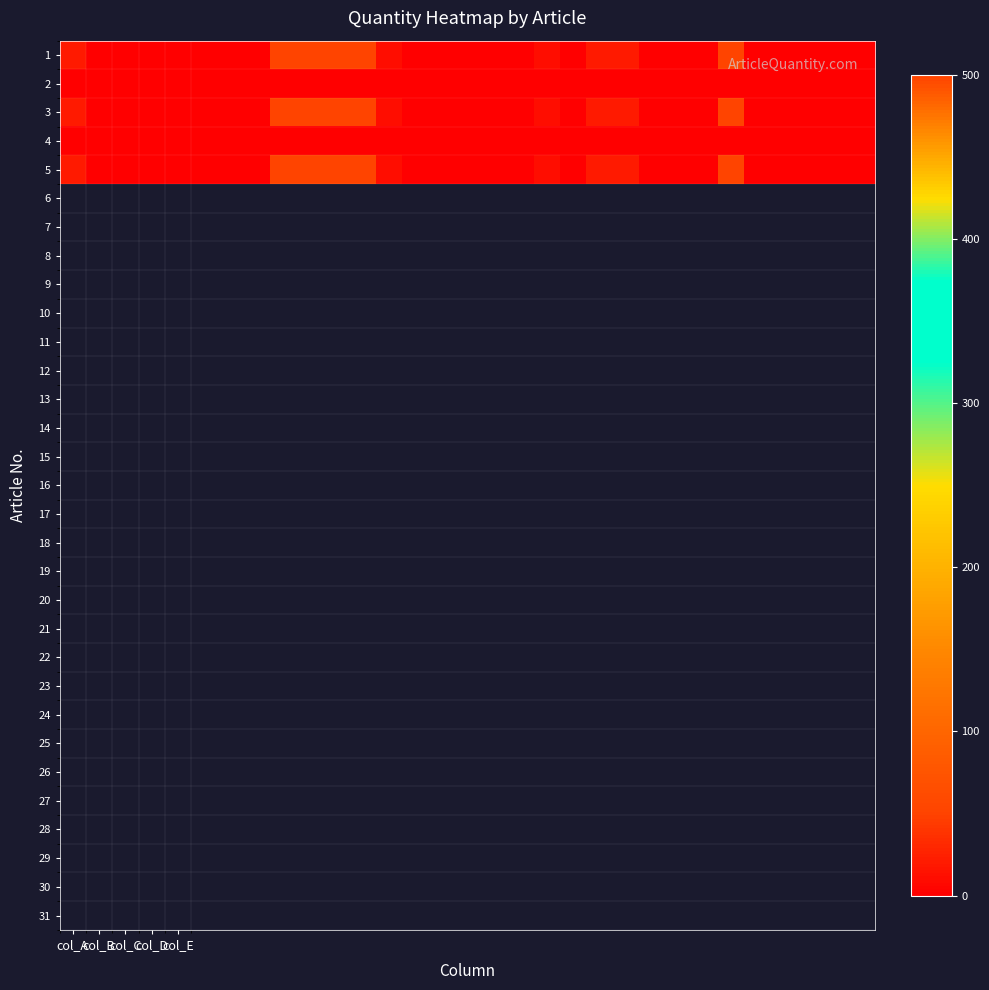

At which category does the chart reach its minimum across all series?

col_B